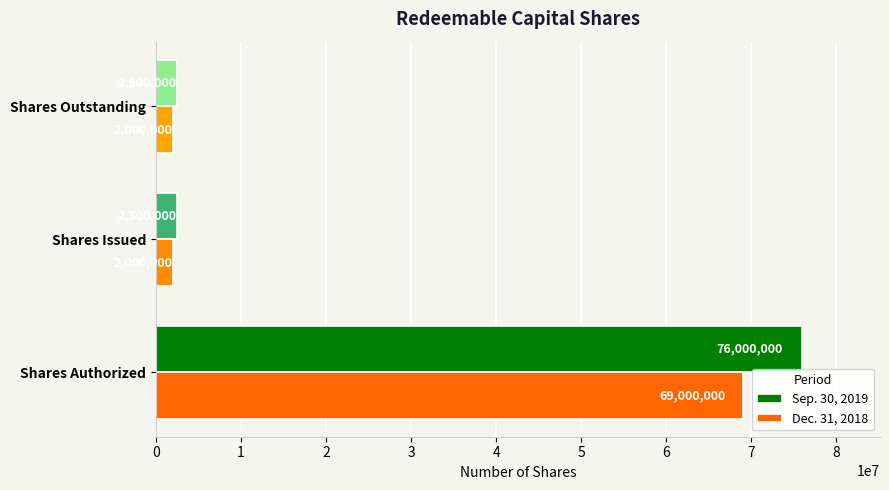

Which series has the largest total across all categories?

Sep. 30, 2019